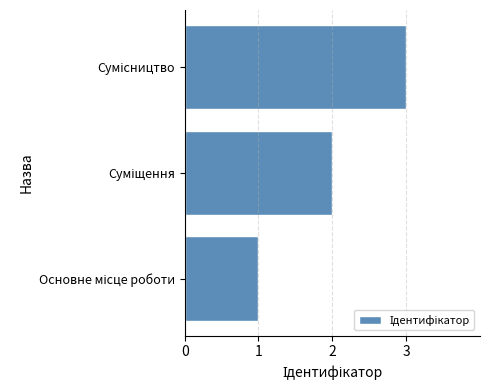

How many data points does each series have?

3